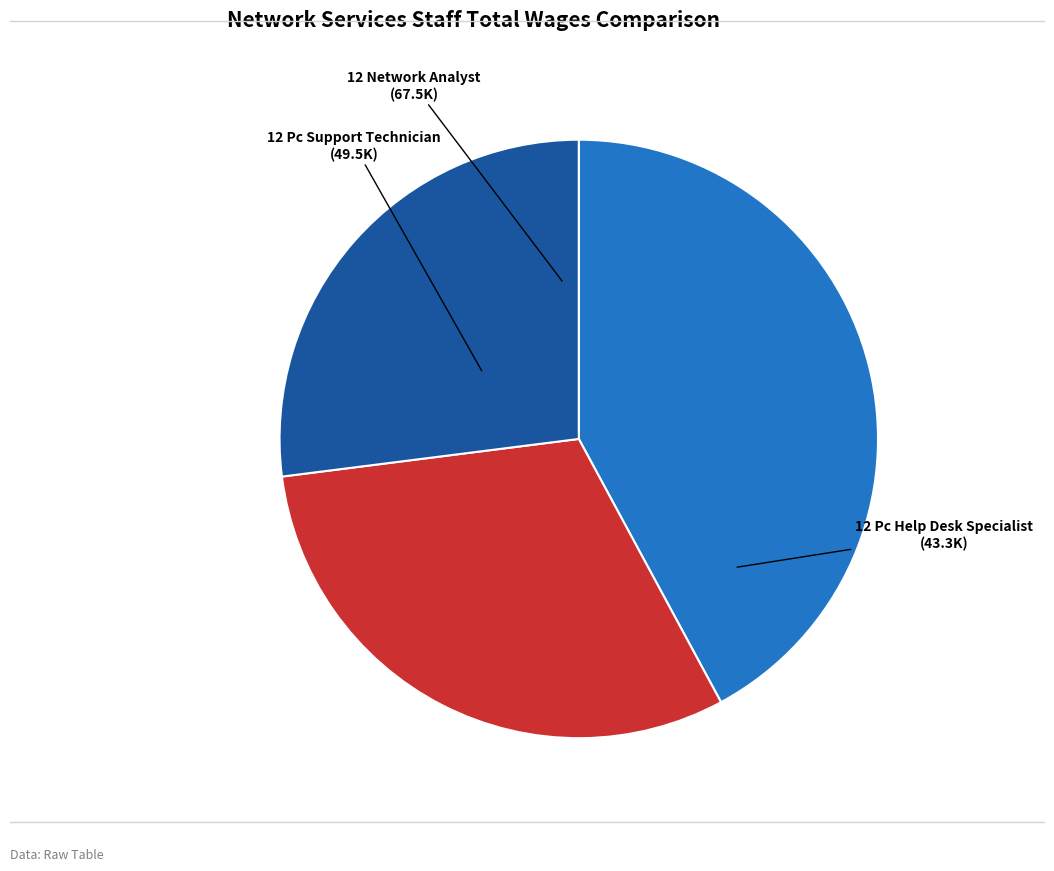

Does any single category account for the majority?

No